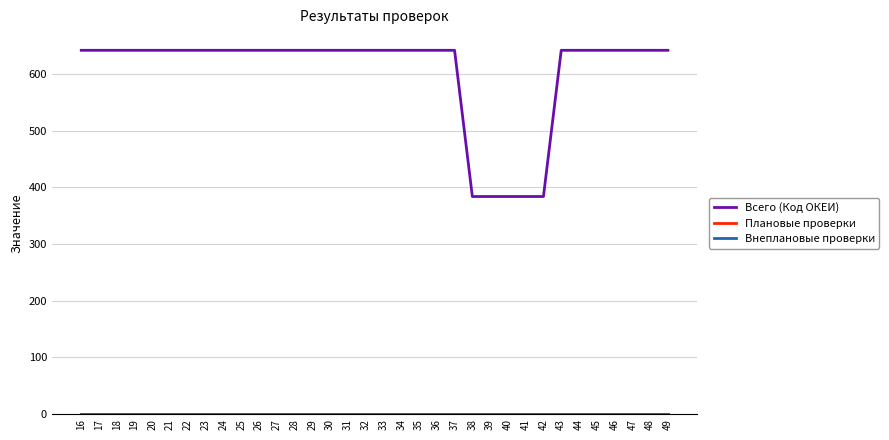

True or false: Плановые проверки and Внеплановые проверки intersect in this chart.

False